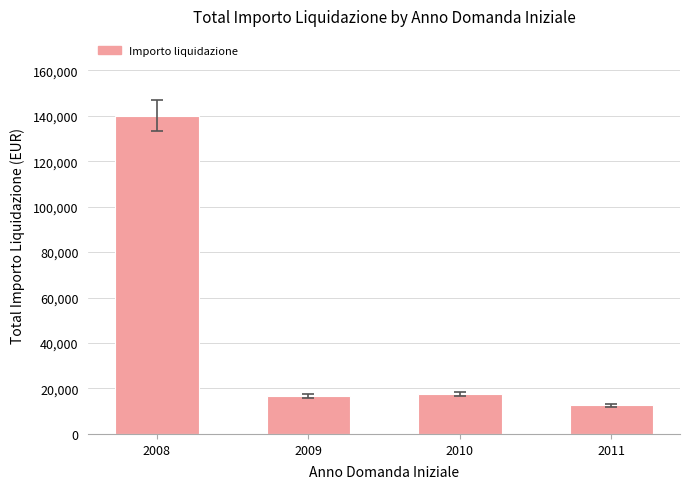

How many values are below 17598?

2